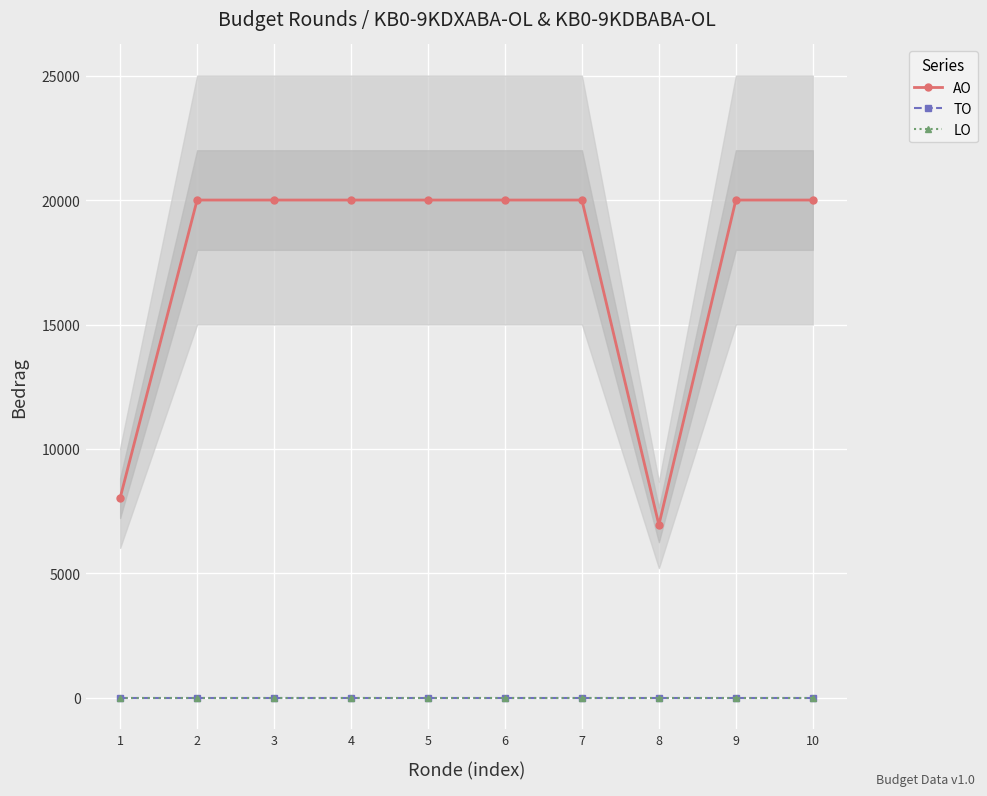

Is this an area chart (filled region under the line)?

No